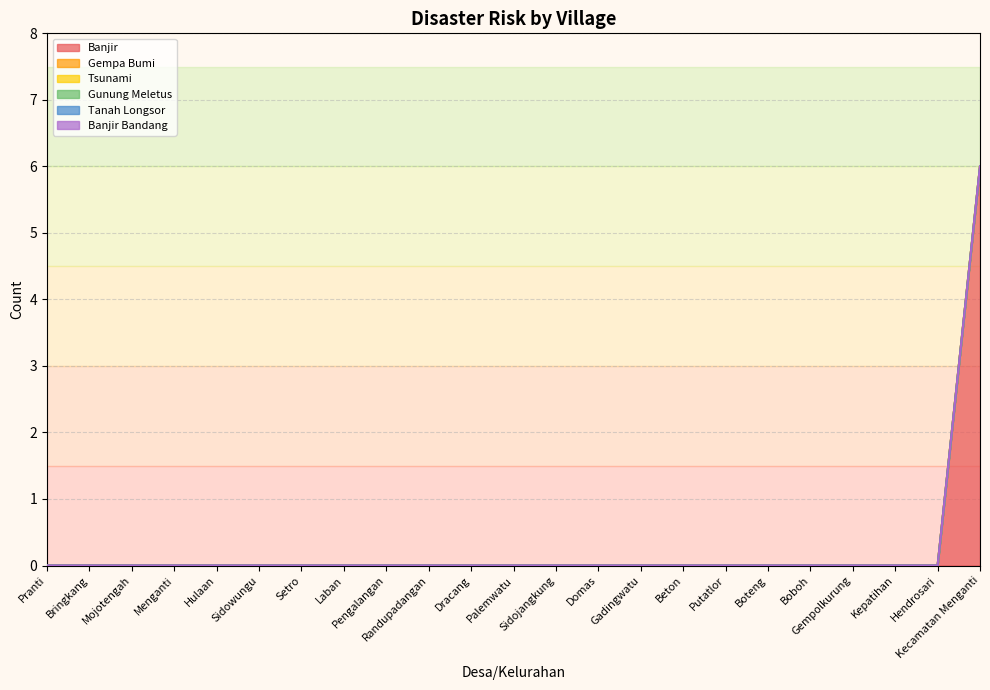

True or false: Banjir Bandang has more than 0 interior local peaks.

False